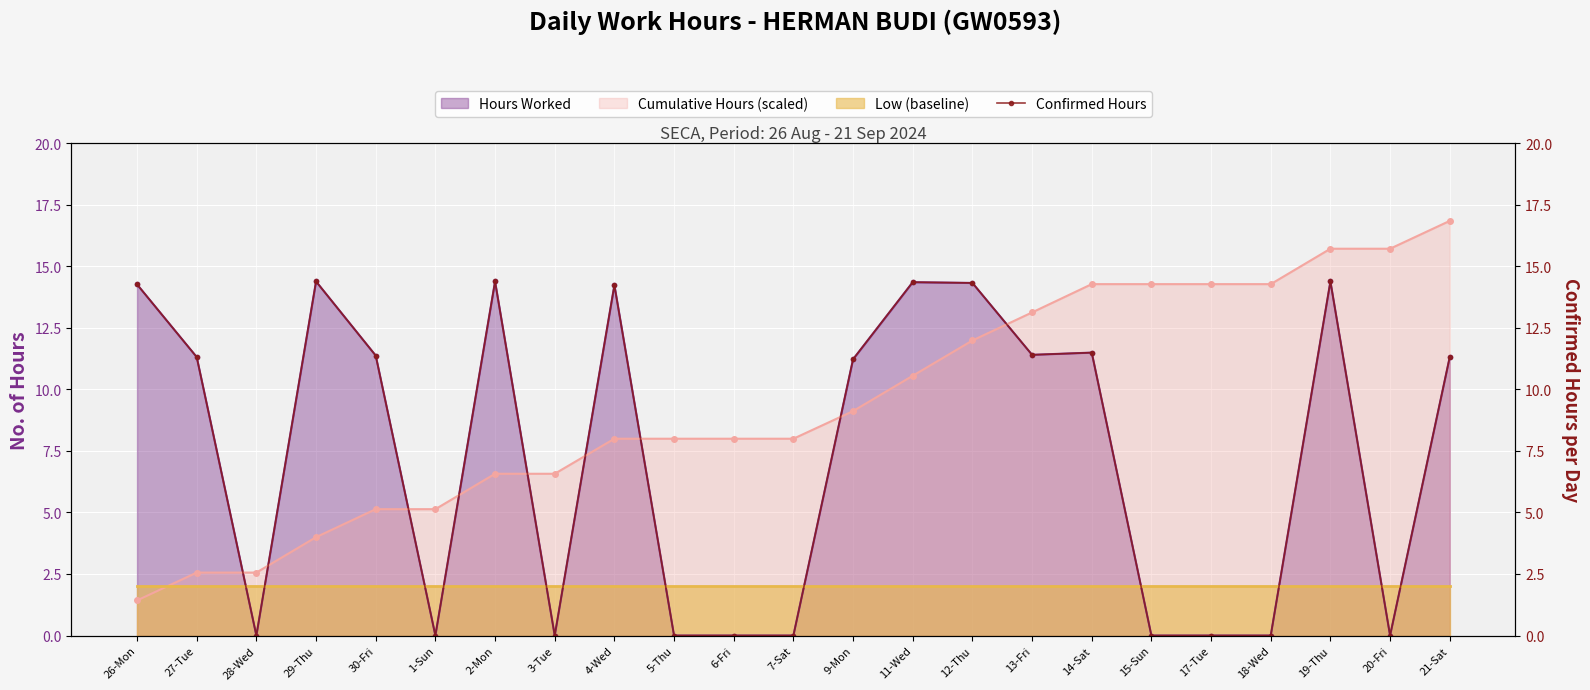

List the labels in order of value, smallest first.

28-Wed, 1-Sun, 3-Tue, 5-Thu, 6-Fri, 7-Sat, 15-Sun, 17-Tue, 18-Wed, 20-Fri, 9-Mon, 27-Tue, 21-Sat, 30-Fri, 13-Fri, 14-Sat, 4-Wed, 26-Mon, 12-Thu, 11-Wed, 29-Thu, 2-Mon, 19-Thu